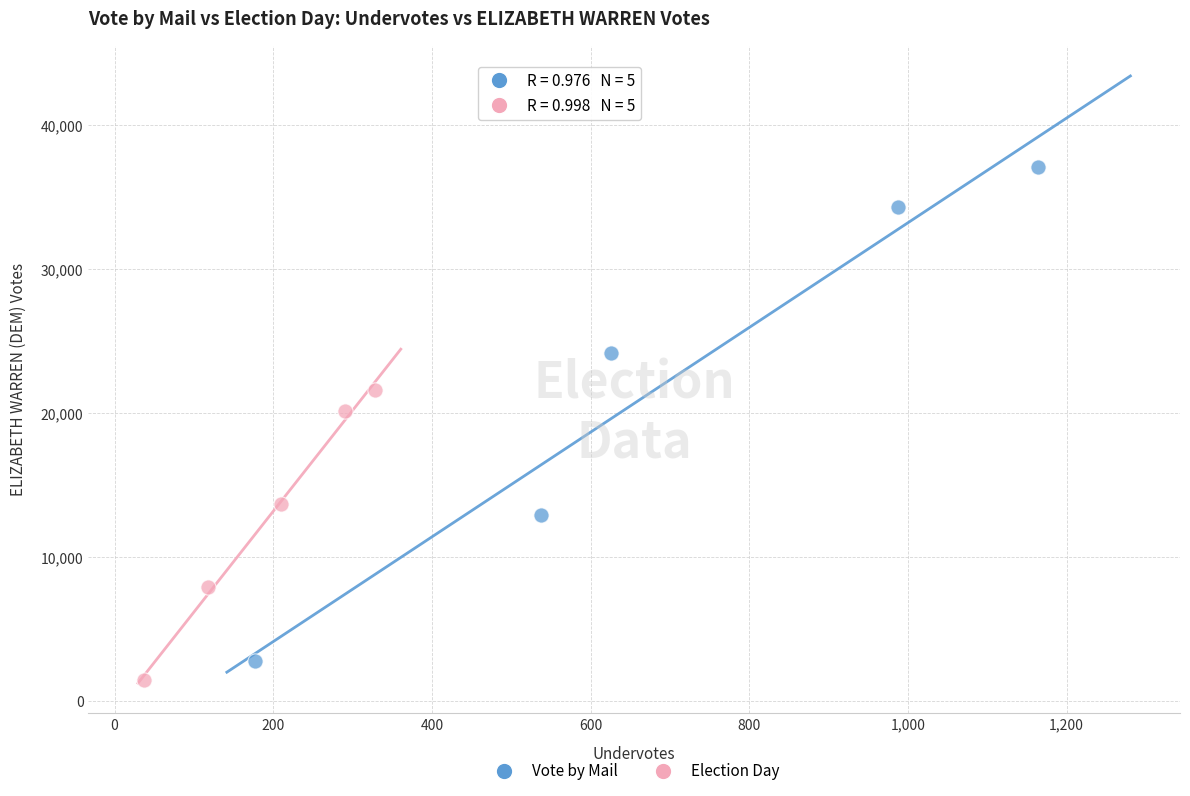

What are all the series names shown in the legend?

Vote by Mail, Election Day